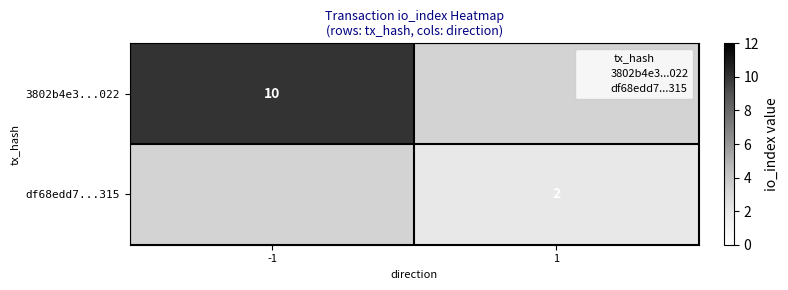

How many 3802b4e3...022 values are between 0 and 10?

2